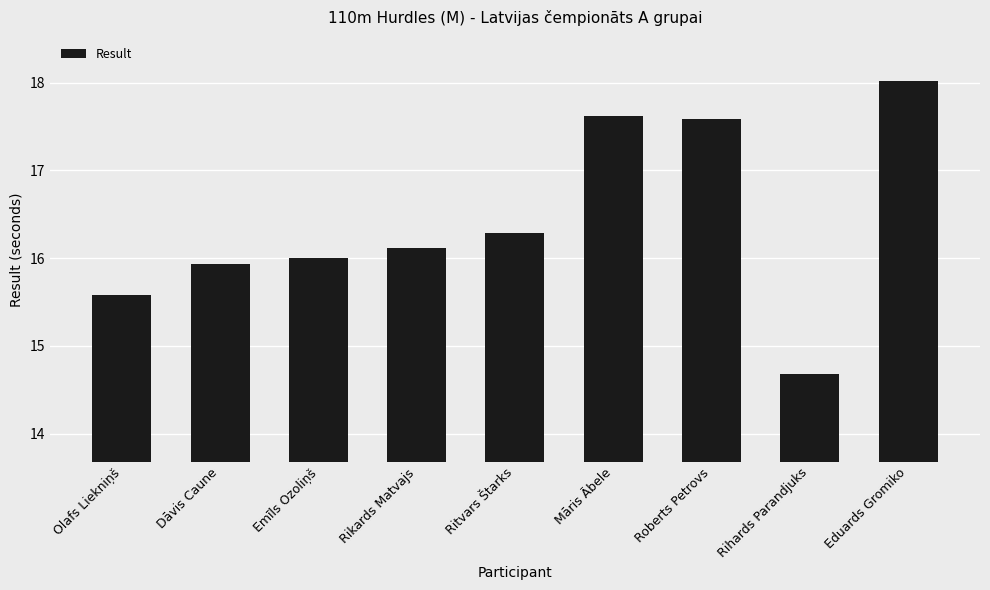

Where is the data nearest to the value 16?

Emīls Ozoliņš